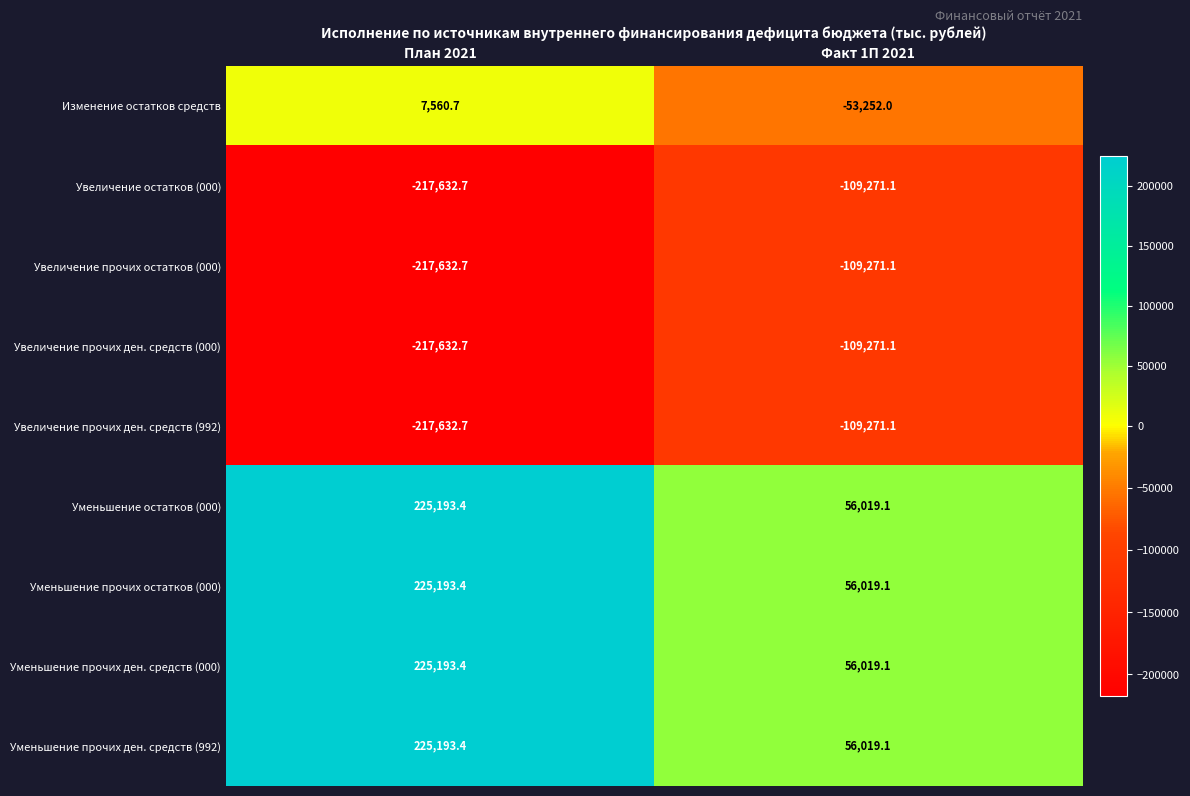

At which label does Изменение остатков средств reach its peak?

План 2021